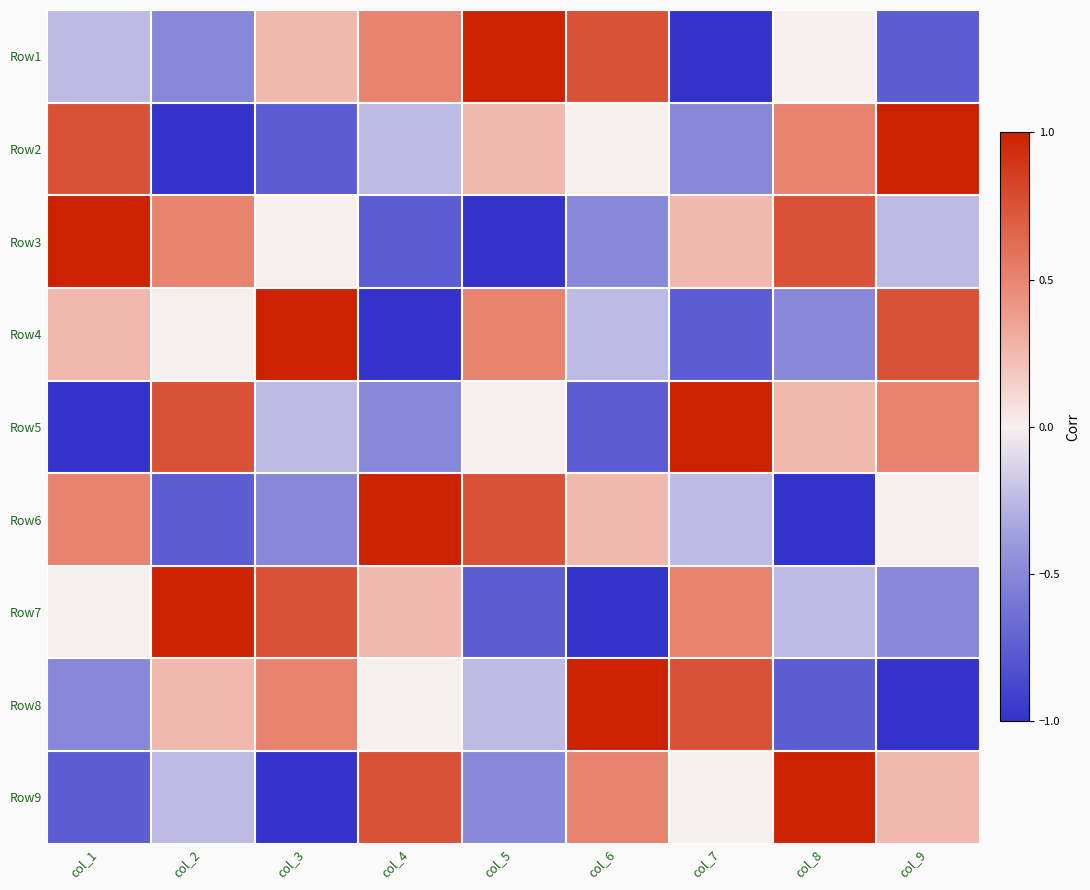

At how many categories does at least one series exceed 0?

9